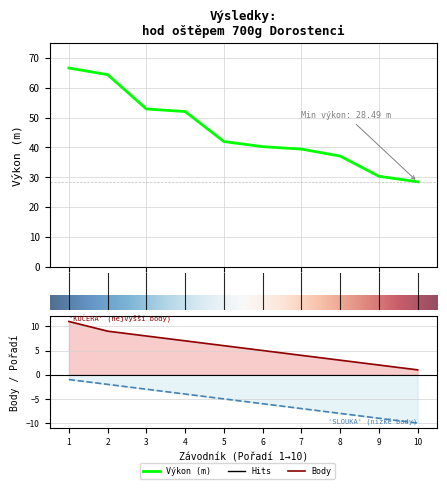

How many data points does each series have?

10